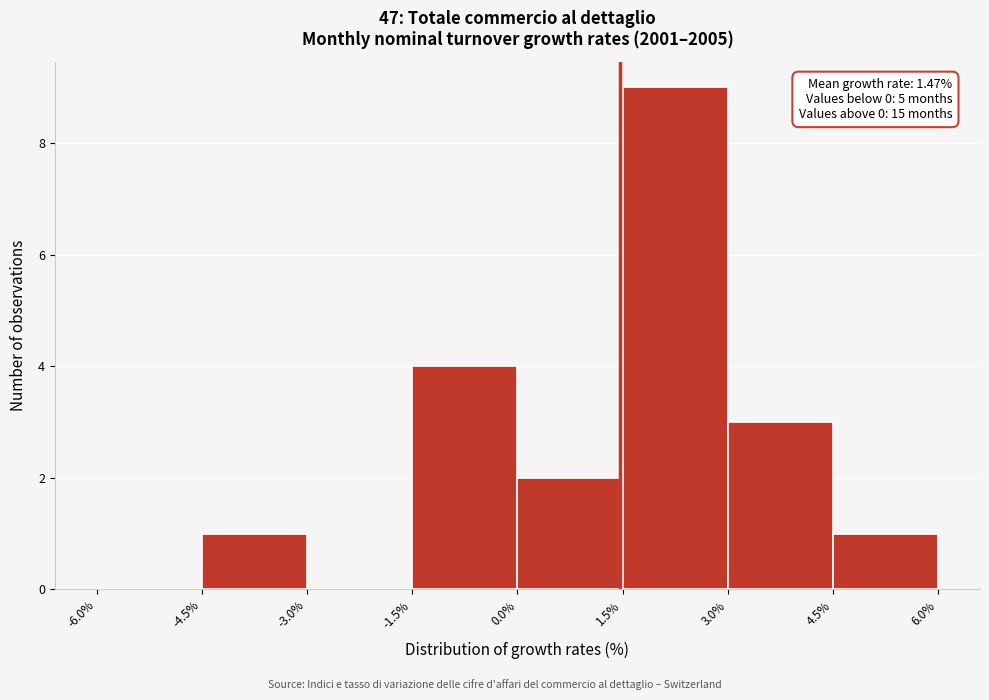

Over which range of the x-axis is the bar tallest?

1.5% to 3.0%